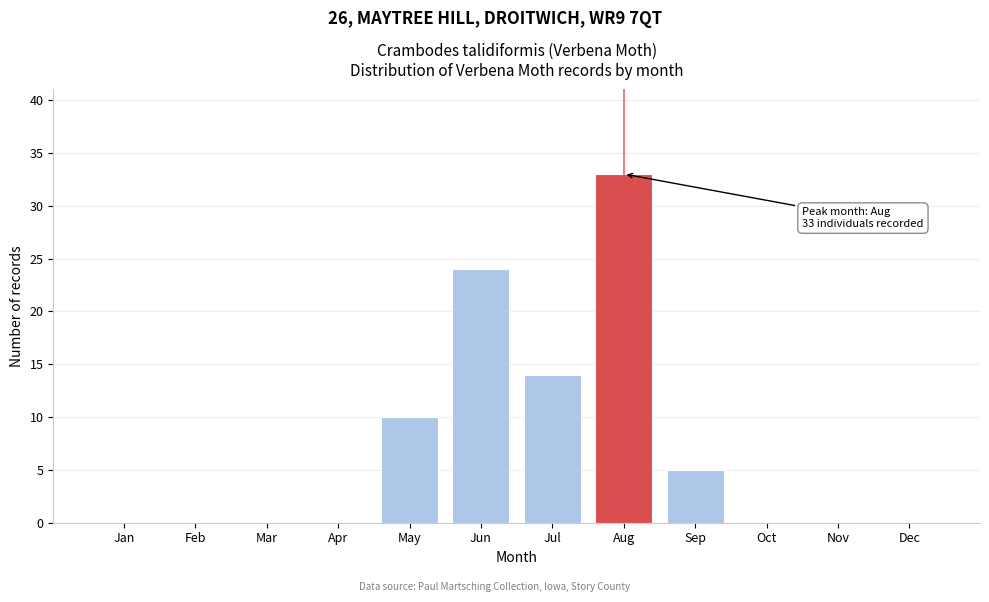

Reading left to right, extract all data points from this chart.

Jan=0	Feb=0	Mar=0	Apr=0	May=10	Jun=24	Jul=14	Aug=33	Sep=5	Oct=0	Nov=0	Dec=0